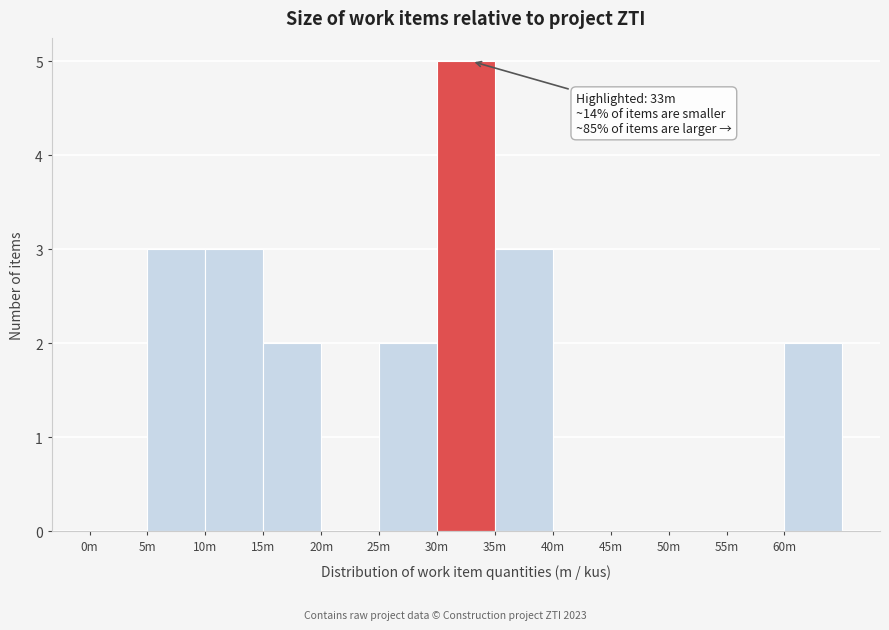

Reading left to right, transcribe all the data shown in this chart.

0m=0	5m=3	10m=3	15m=2	20m=0	25m=2	30m=5	35m=3	40m=0	45m=0	50m=0	55m=0	60m=2